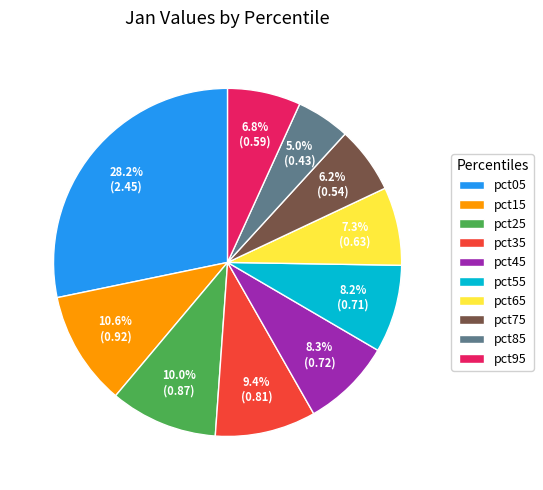

What percentage is the pct55 slice, to the nearest percent?

8%